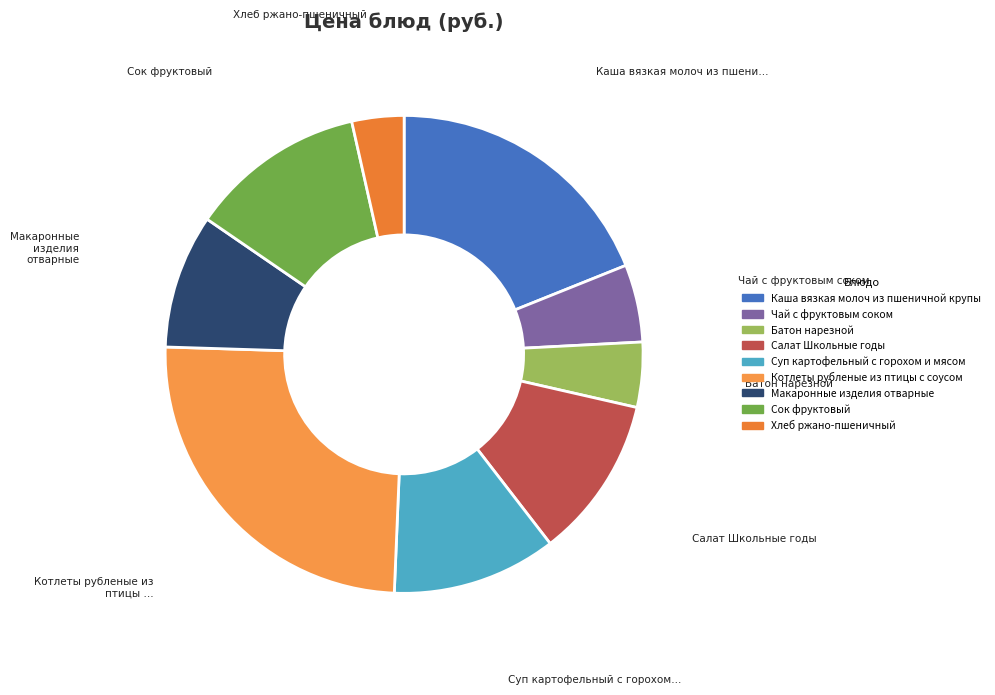

Count the number of slices in the pie.

9